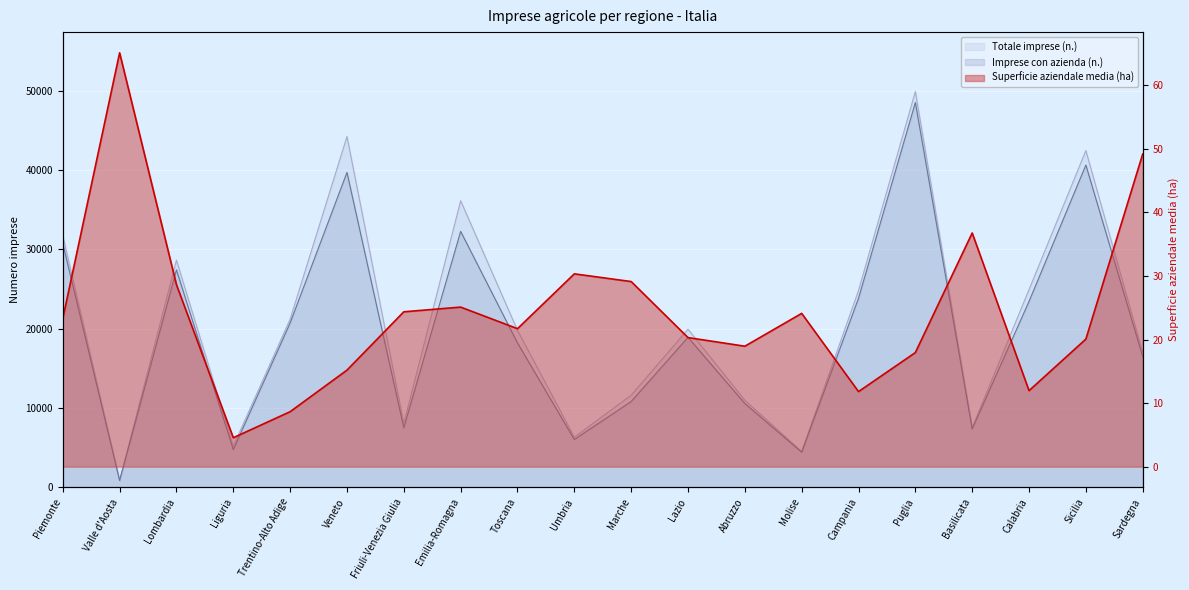

At how many categories does at least one series exceed 31255?

5